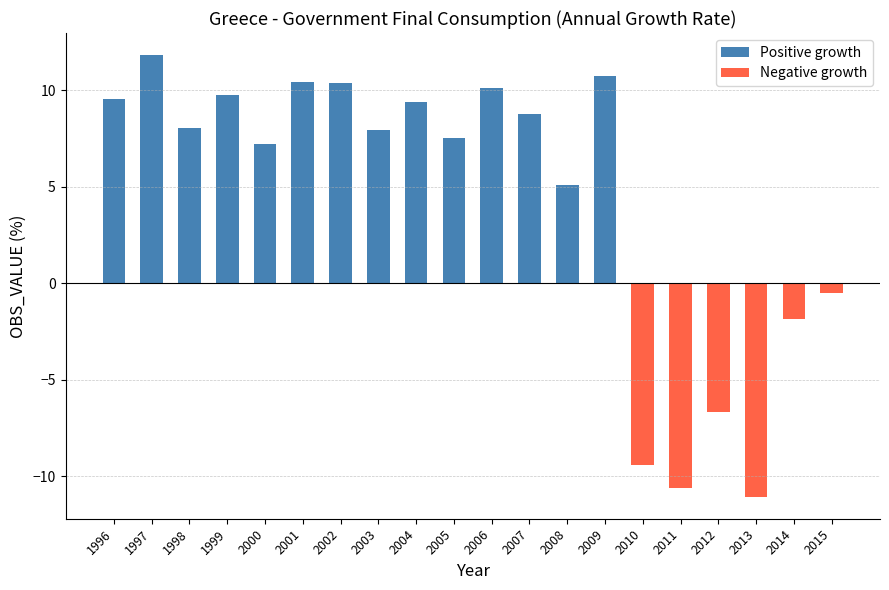

Reading right to left, transcribe all the data shown in this chart.

Positive growth: 2015=0.0	2014=0.0	2013=0.0	2012=0.0	2011=0.0	2010=0.0	2009=10.7	2008=5.1	2007=8.7	2006=10.1	2005=7.5	2004=9.4	2003=7.9	2002=10.3	2001=10.4	2000=7.2	1999=9.7	1998=8.1	1997=11.8	1996=9.6
Negative growth: 2015=-0.5	2014=-1.9	2013=-11.1	2012=-6.7	2011=-10.6	2010=-9.4	2009=0.0	2008=0.0	2007=0.0	2006=0.0	2005=0.0	2004=0.0	2003=0.0	2002=0.0	2001=0.0	2000=0.0	1999=0.0	1998=0.0	1997=0.0	1996=0.0